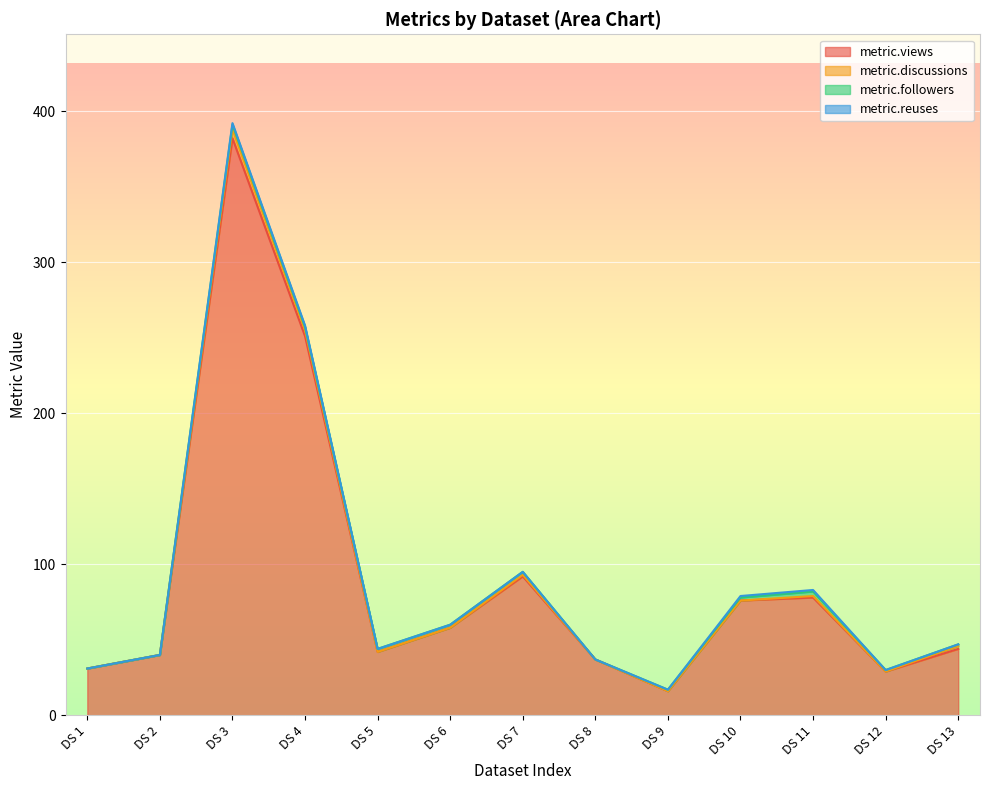

True or false: metric.followers and metric.discussions cross at least once.

True